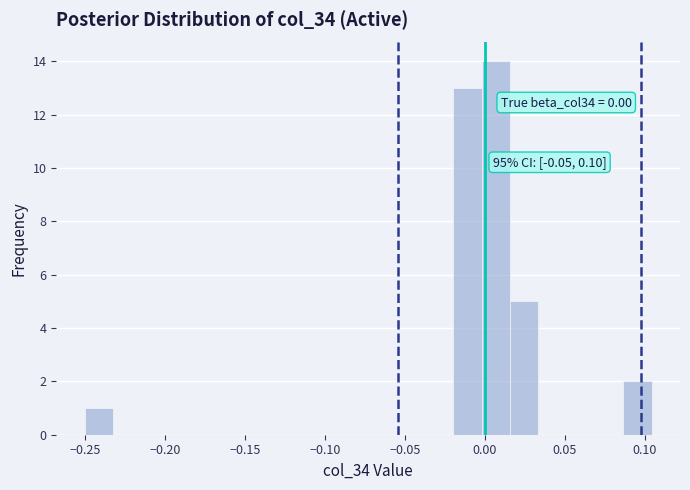

Around what value on the x-axis is the tallest bar? Give the approximate position of its centre, as read against the axis.

0.005